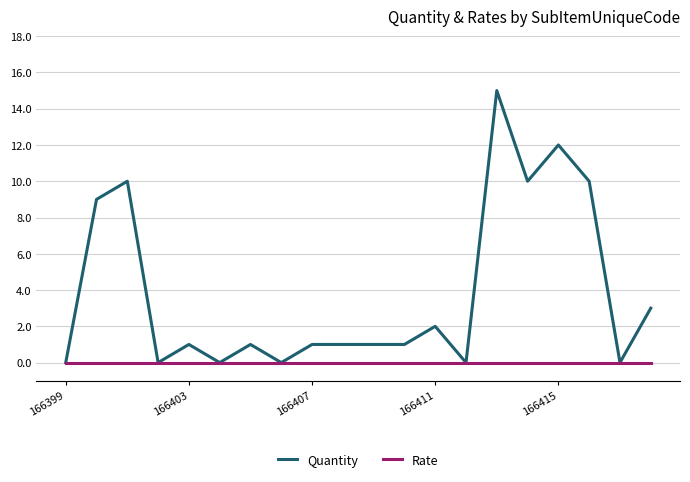

At how many categories does at least one series exceed 8?

6